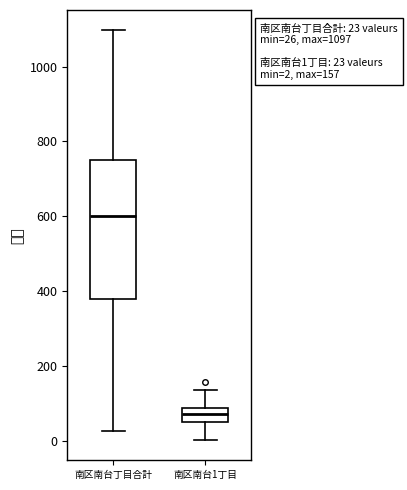

Which box has the highest median line?

南区南台丁目合計